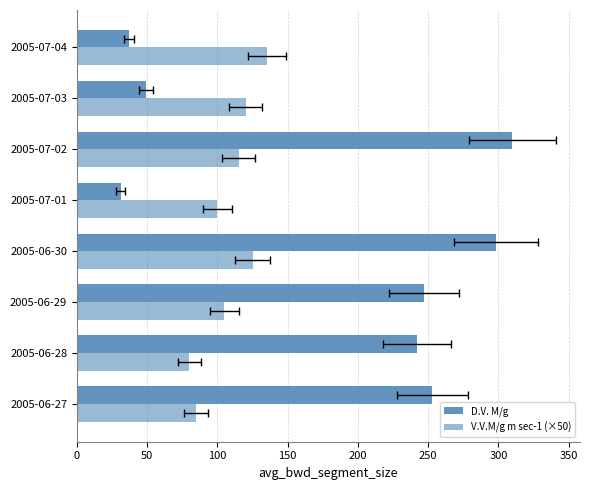

What are all the series names shown in the legend?

D.V. M/g, V.V.M/g m sec-1 (×50)